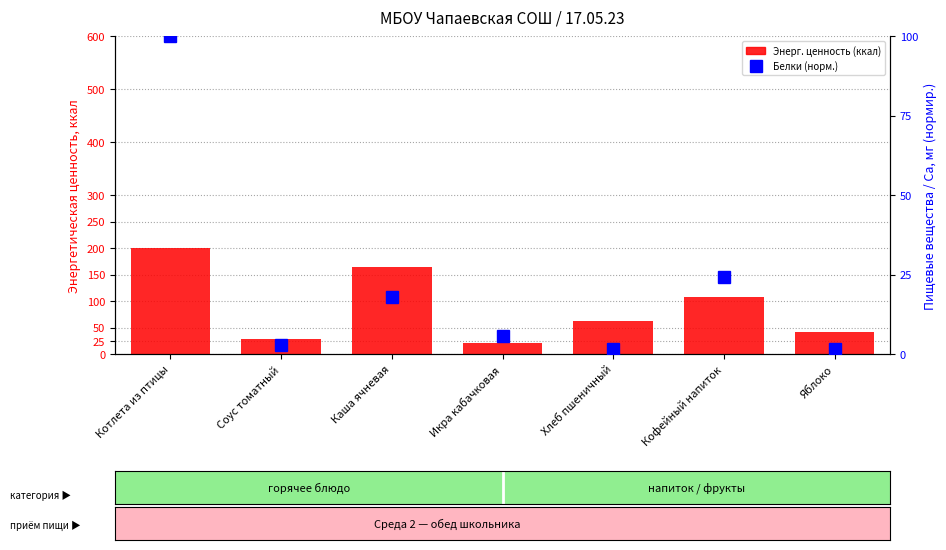

What is the spread (max minus min) of values at Икра кабачковая?

14.3